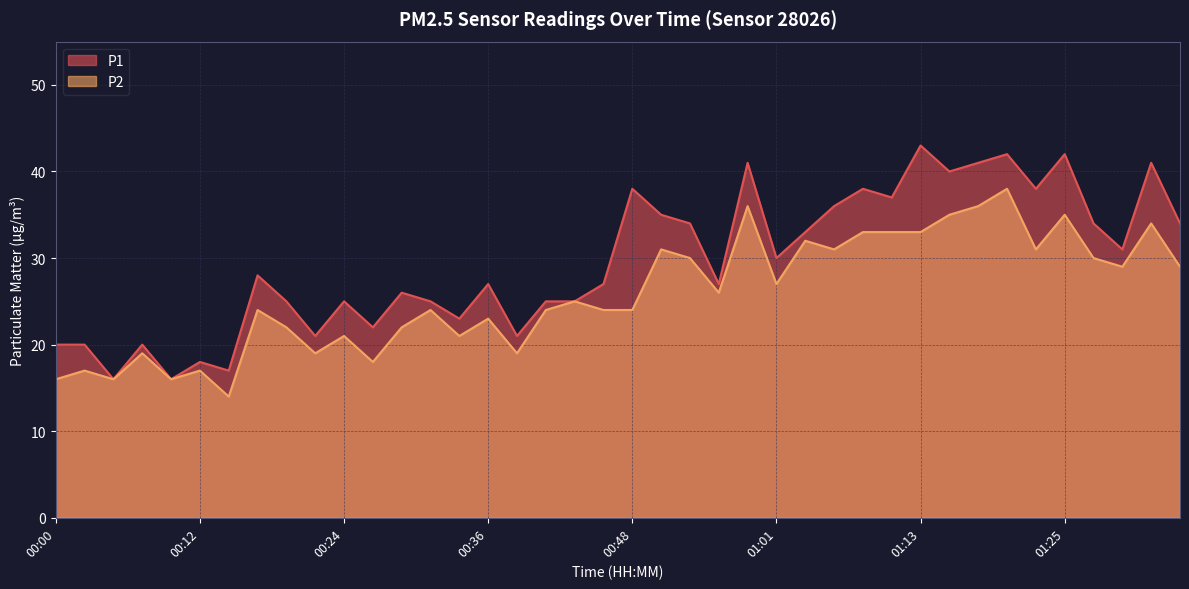

Reading right to left, what are all the values shown in this chart?

P1: 34	41	31	34	42	38	42	41	40	43	37	38	36	33	30	41	27	34	35	38	27	25	25	21	27	23	25	26	22	25	21	25	28	17	18	16	20	16	20	20
P2: 29	34	29	30	35	31	38	36	35	33	33	33	31	32	27	36	26	30	31	24	24	25	24	19	23	21	24	22	18	21	19	22	24	14	17	16	19	16	17	16